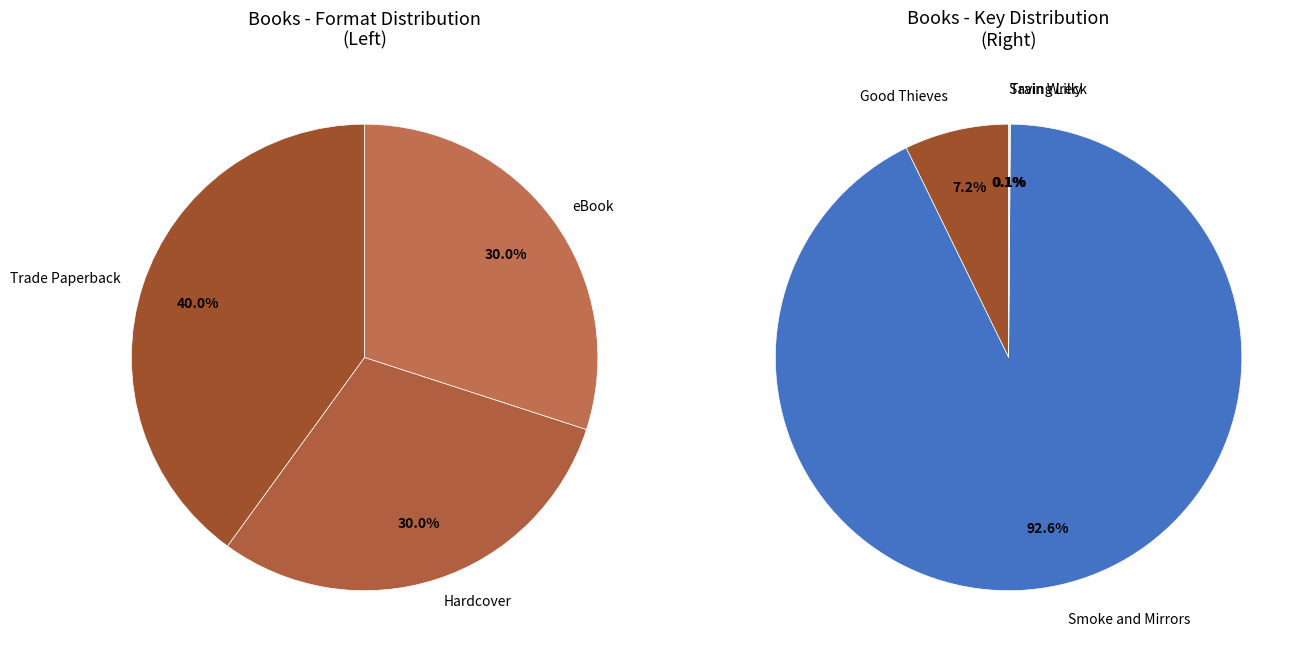

Does Smoke and Mirrors account for over 50% of the chart?

Yes